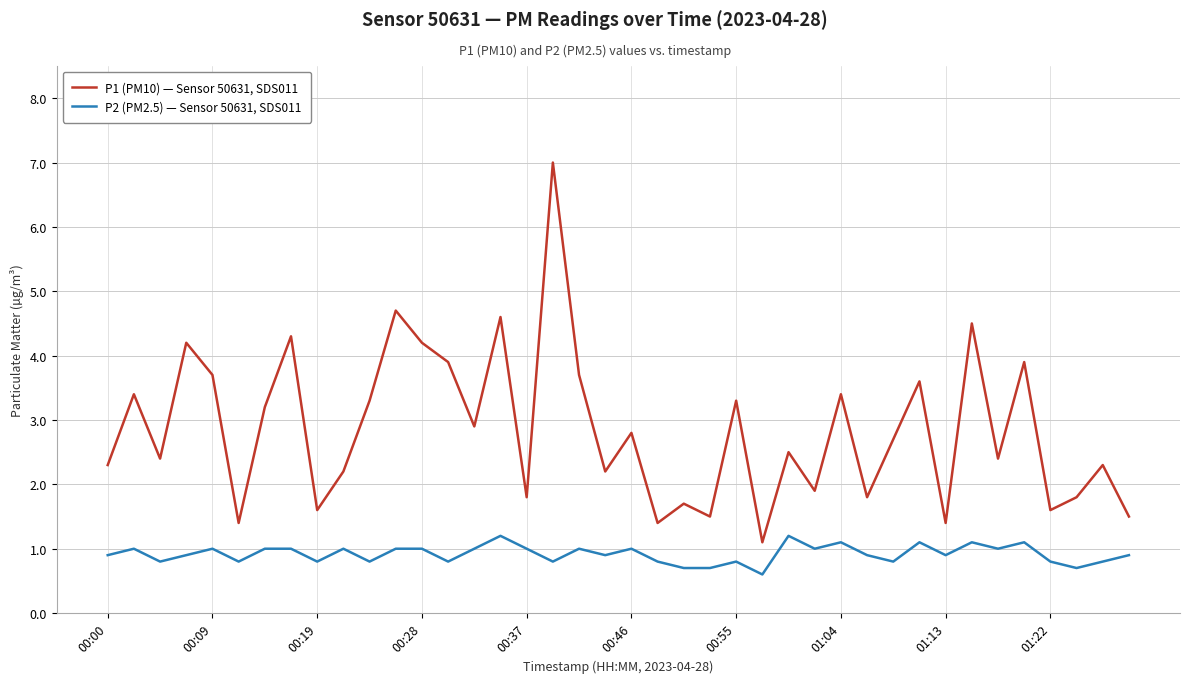

What is the difference between the maximum and minimum values in the P1 (PM10) — Sensor 50631, SDS011 series?

5.9